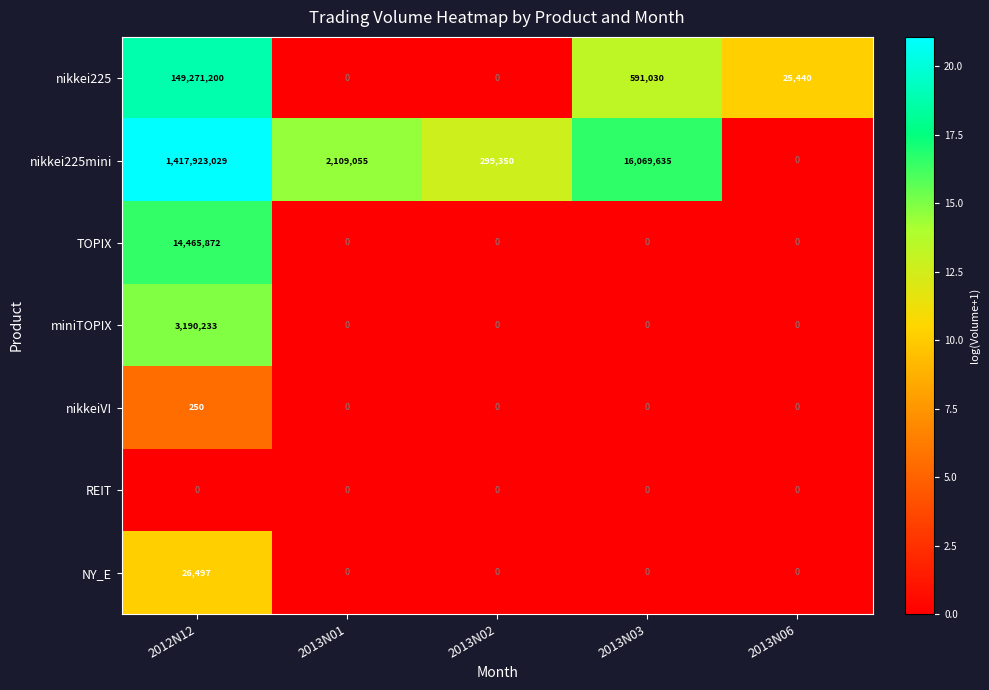

What is the total value across all series at 2013N01?

2109055